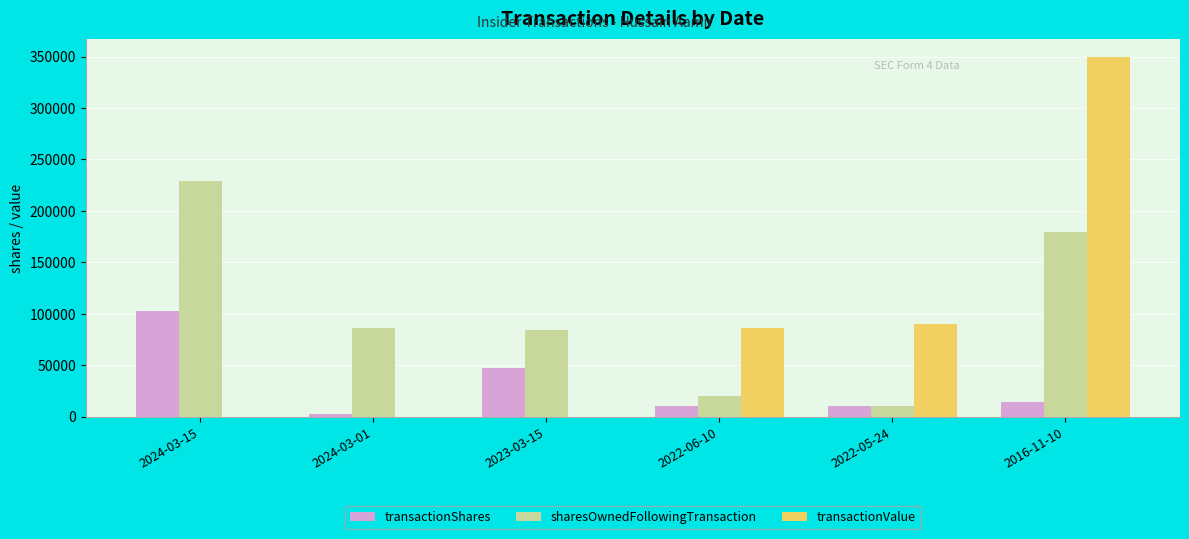

Between 2022-06-10 and 2016-11-10, which series saw the biggest shift?

transactionValue